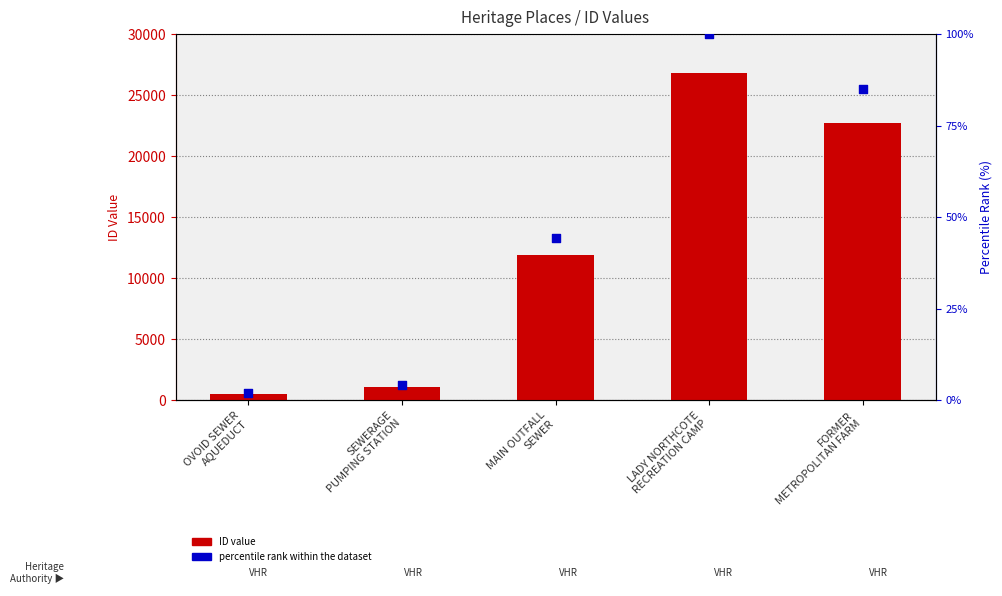

At how many categories does at least one series exceed 1294?

3